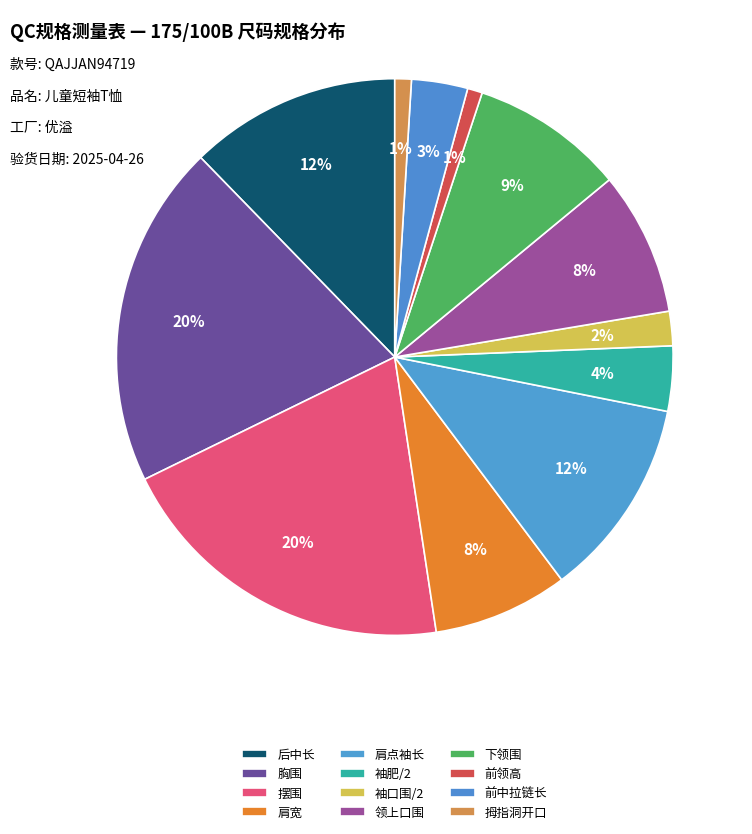

Count the number of slices in the pie.

12